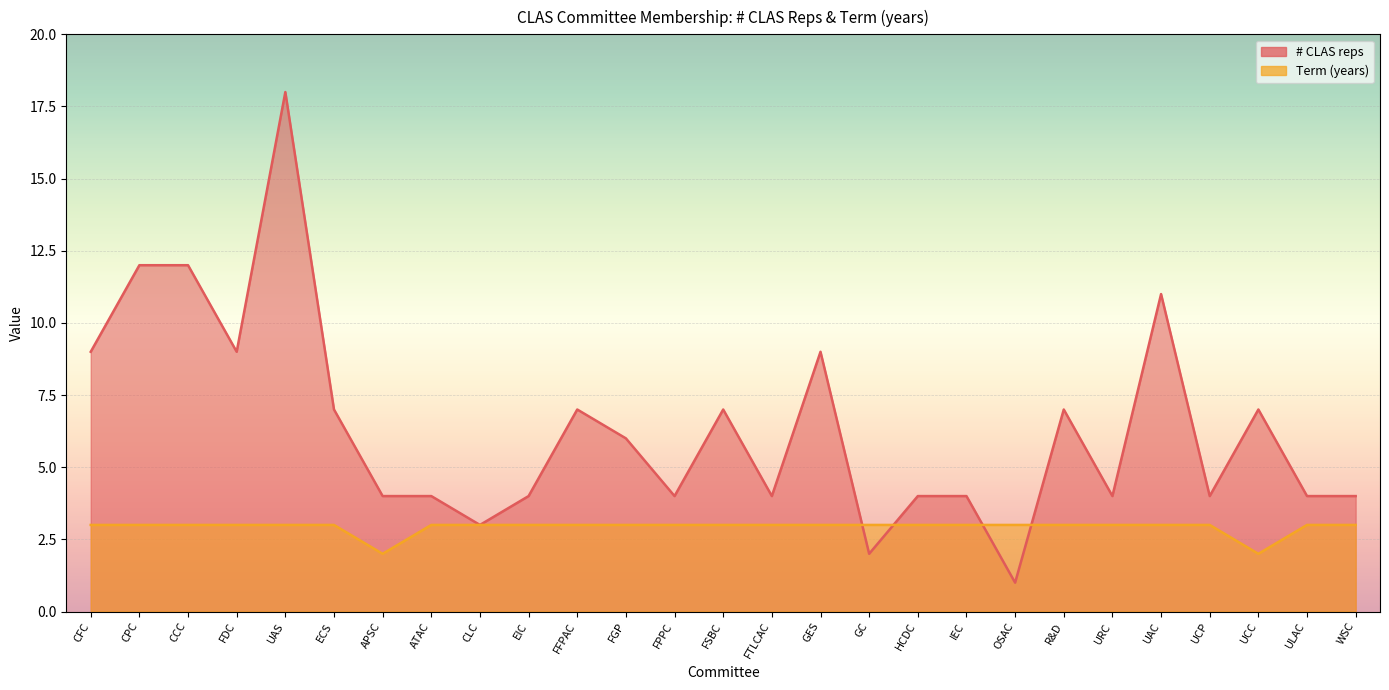

True or false: # CLAS reps has more than 2 interior local peaks.

True